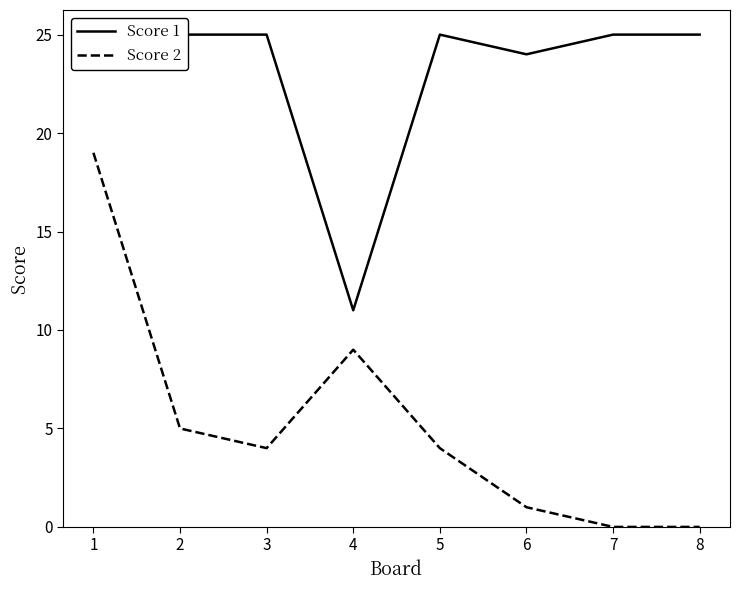

What is the value of the Score 1 point at the 7th from the left?

25